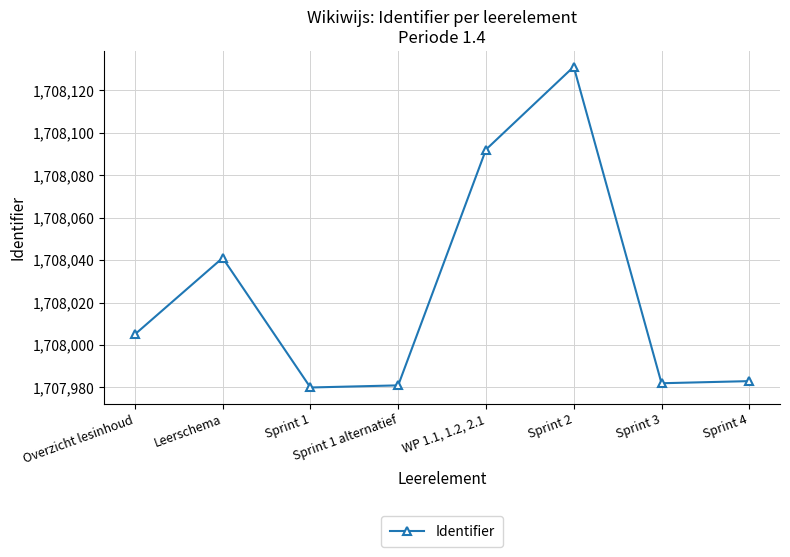

What position from the right is Sprint 2?

3